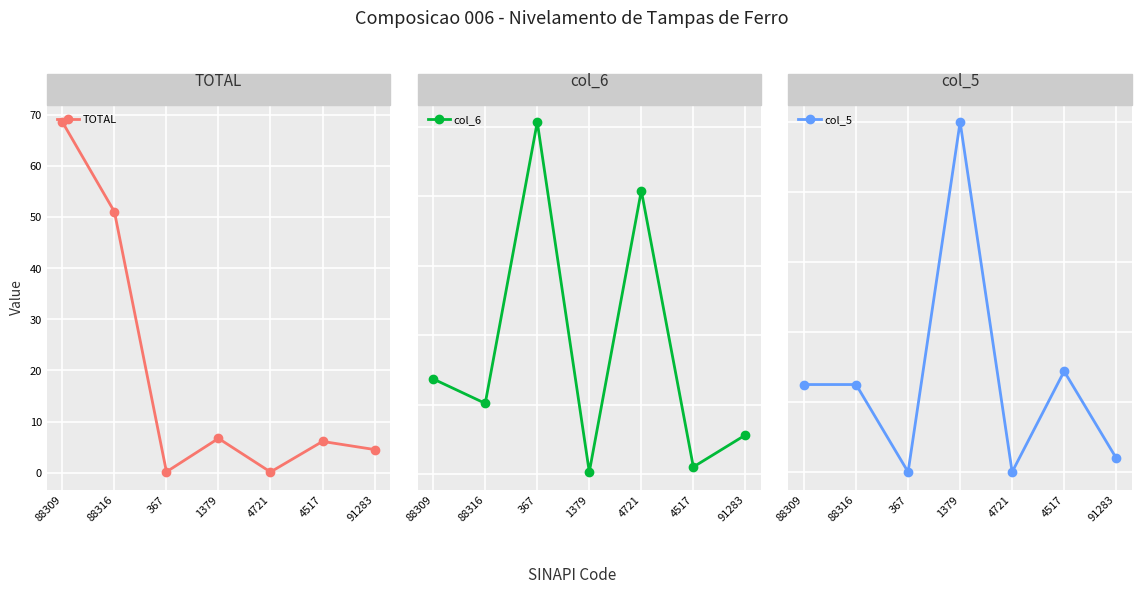

At which category does TOTAL reach its first local valley?

367